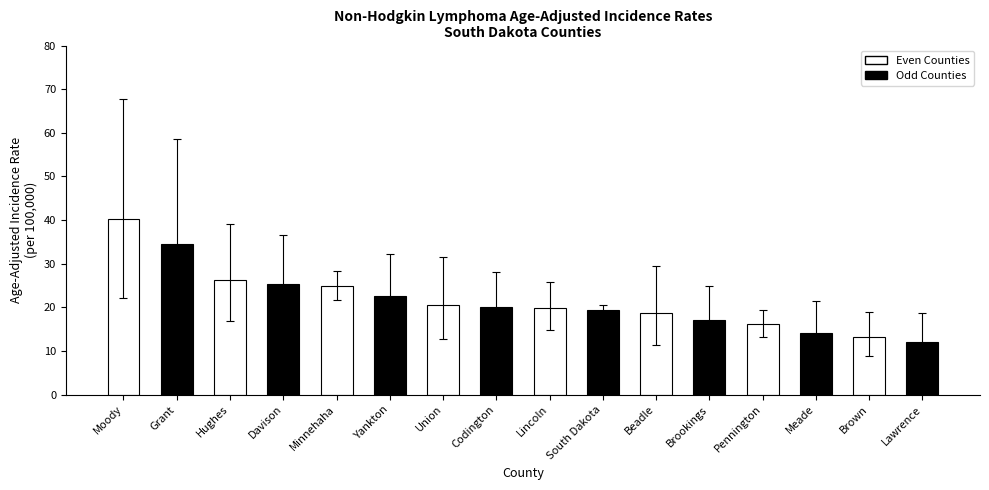

At which category does the chart reach its minimum across all series?

Lawrence